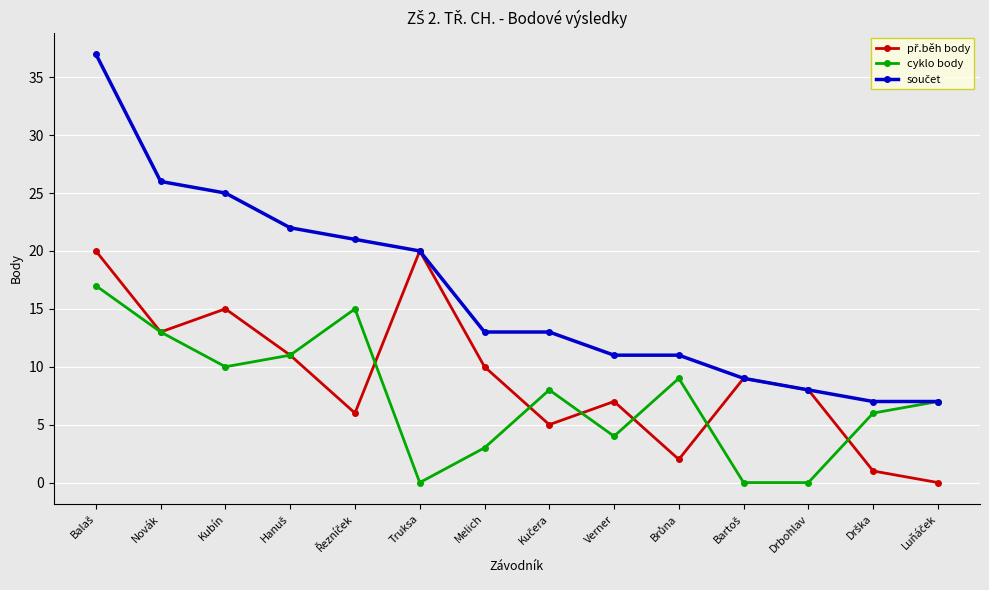

What is the difference between the highest and lowest values at Truksa?

20